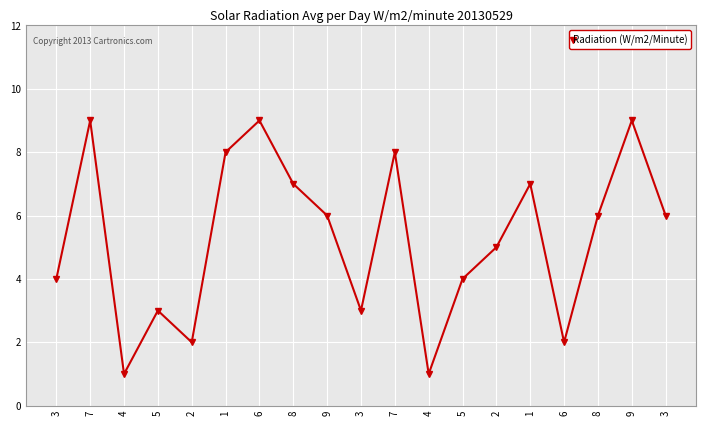

How many data points does each series have?

19